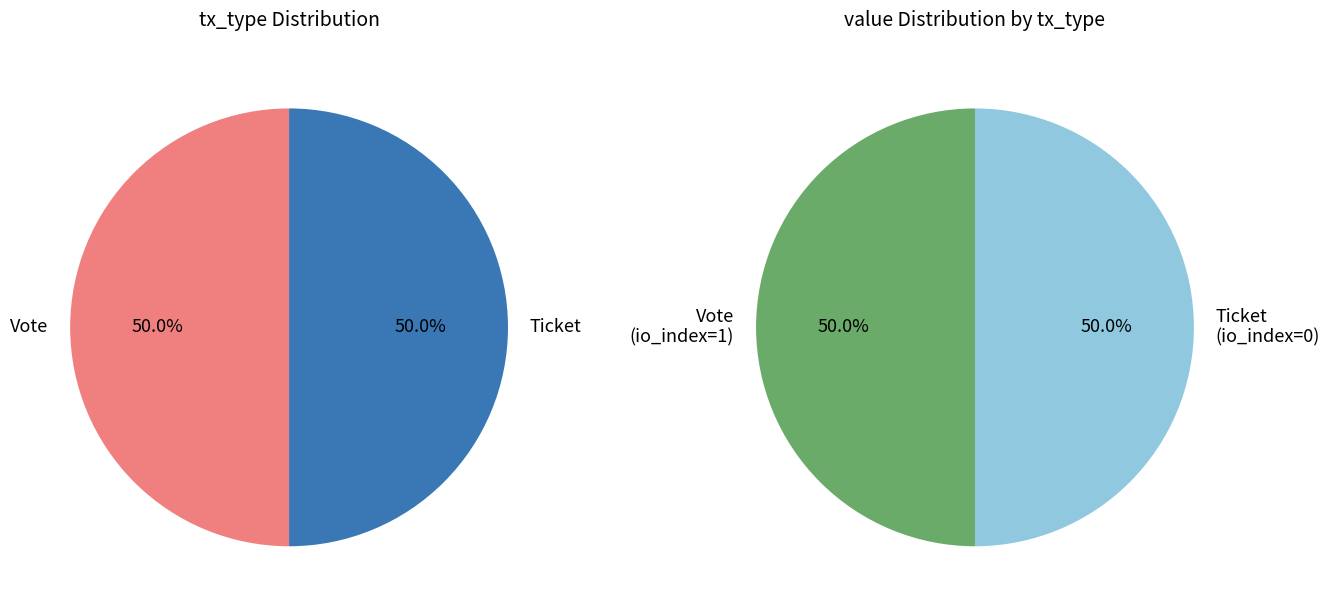

Does Ticket represent more than half of the total?

No